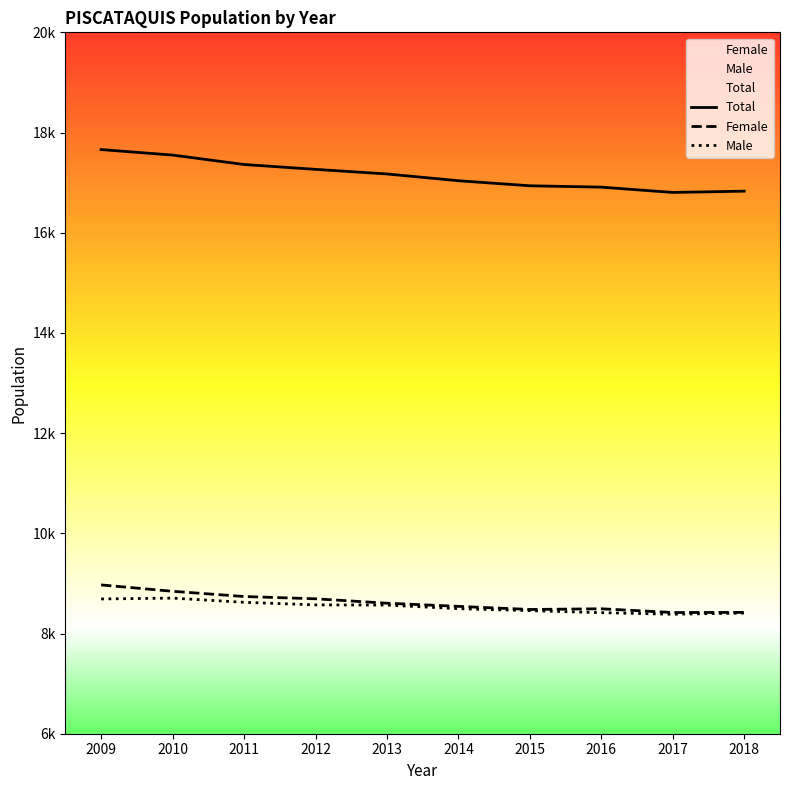

Which series has the largest range (max minus min)?

Total